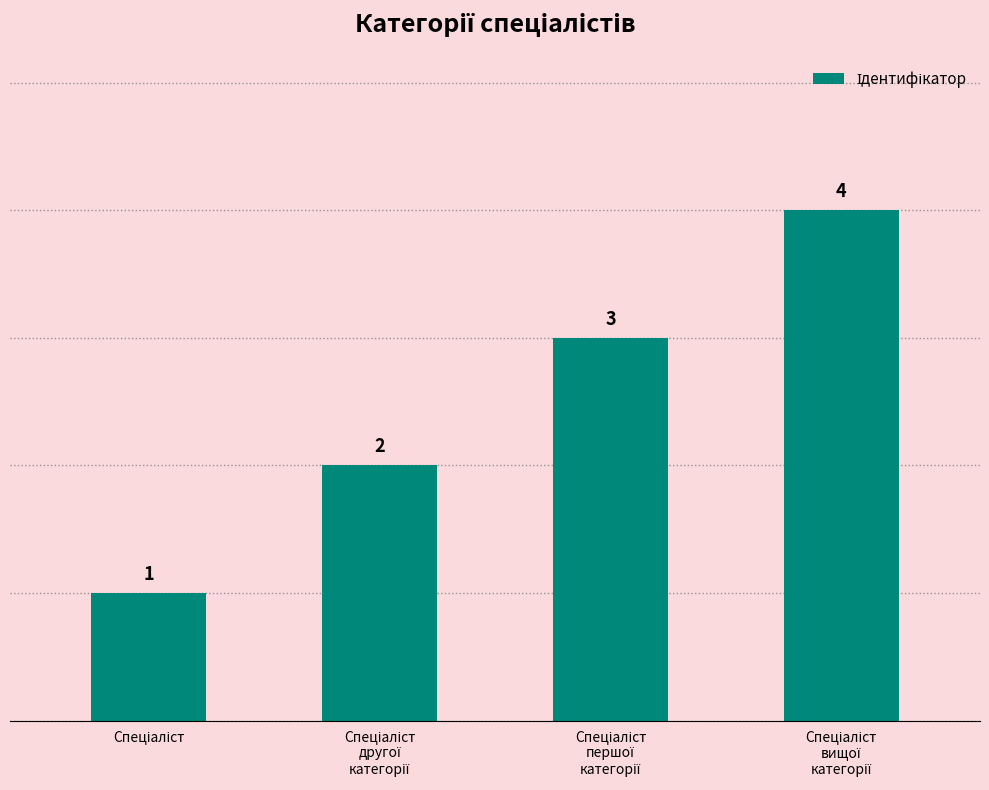

How many values are between 2 and 4?

3